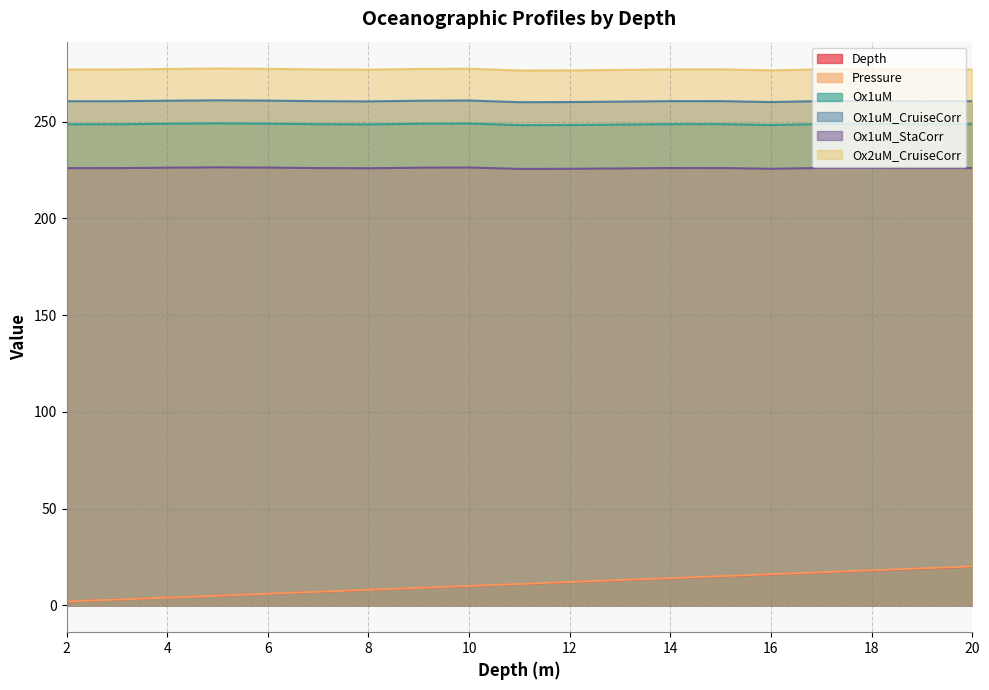

What is the approximate value of Ox1uM at 9?

248.9